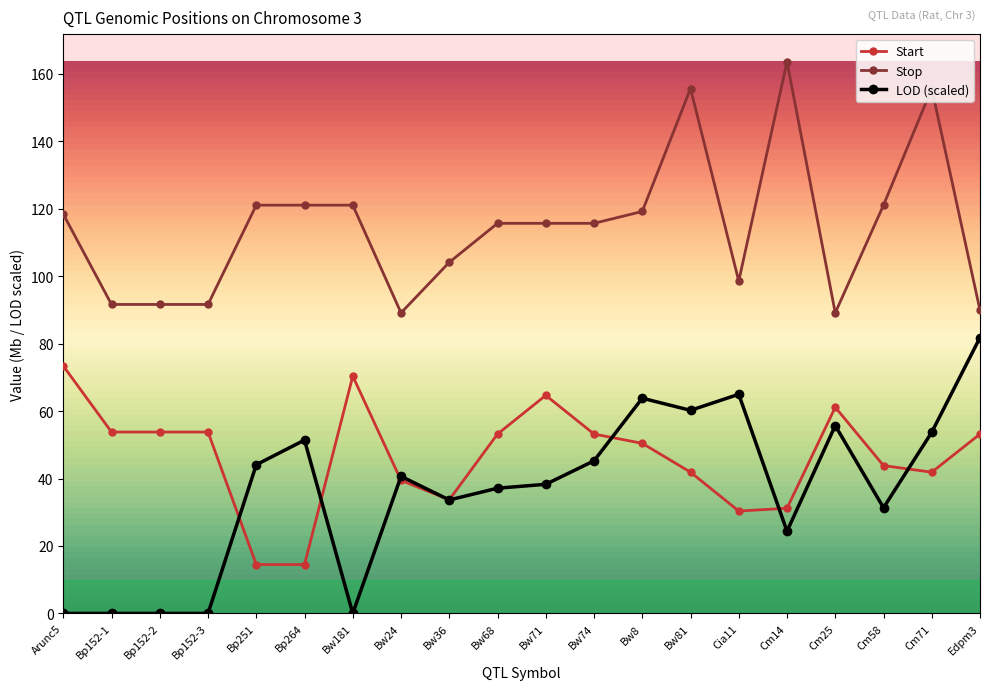

Is it true that Stop equals 115.7 at Bw71?

True